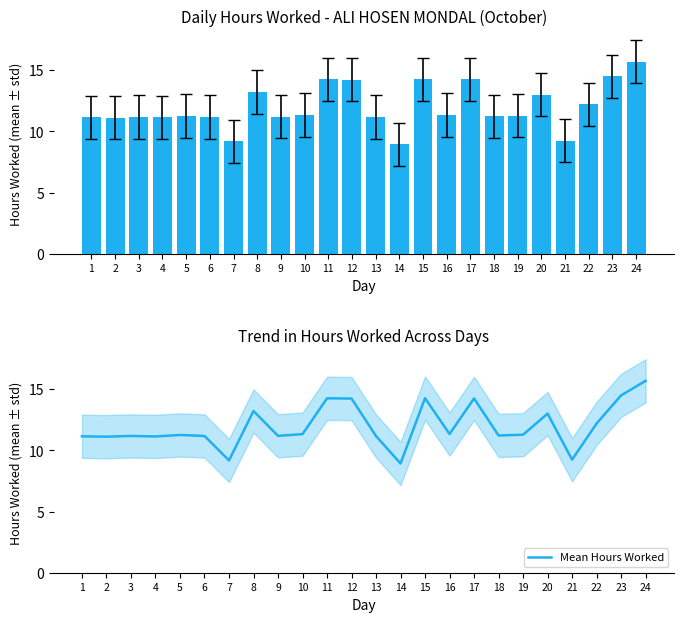

Reading left to right, list all the values displayed in this chart.

Hours Worked: 11.2	11.1	11.2	11.2	11.3	11.2	9.2	13.2	11.2	11.3	14.3	14.2	11.2	8.9	14.3	11.3	14.3	11.2	11.3	13.0	9.2	12.2	14.5	15.7
Mean Hours Worked: 11.2	11.1	11.2	11.2	11.3	11.2	9.2	13.2	11.2	11.3	14.3	14.2	11.2	8.9	14.3	11.3	14.3	11.2	11.3	13.0	9.2	12.2	14.5	15.7